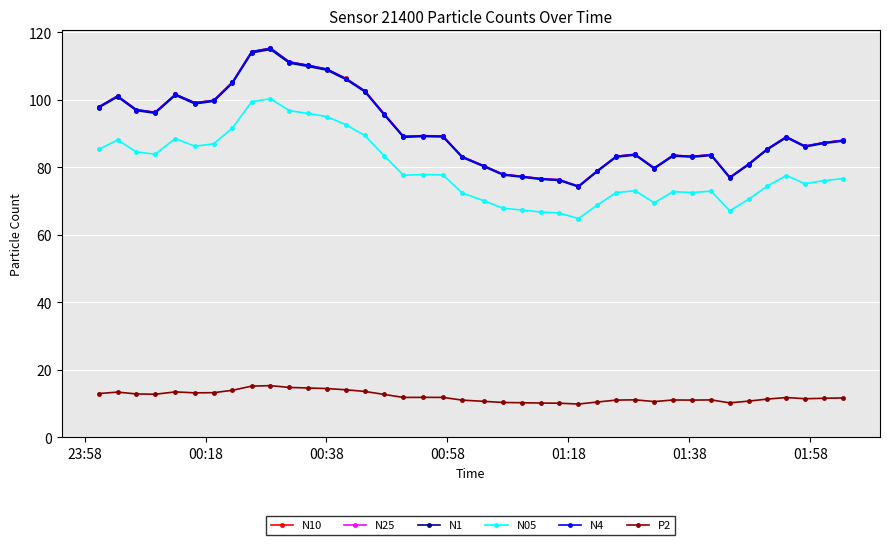

What is the value of the N25 point at the 27th from the left?

79.0